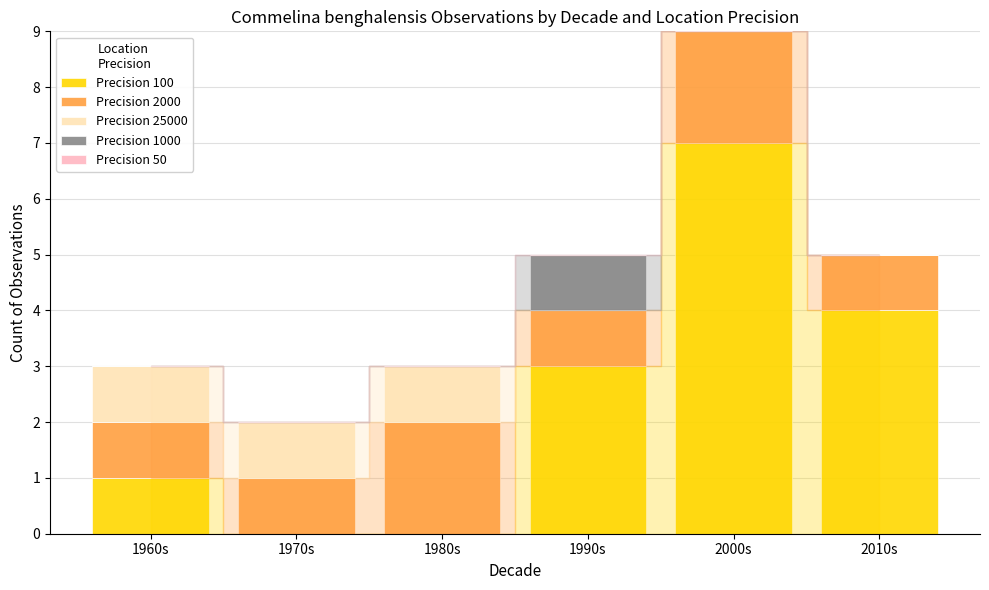

Reading left to right, list the values for the Precision 100 series.

1960s=1	1970s=0	1980s=0	1990s=3	2000s=7	2010s=4